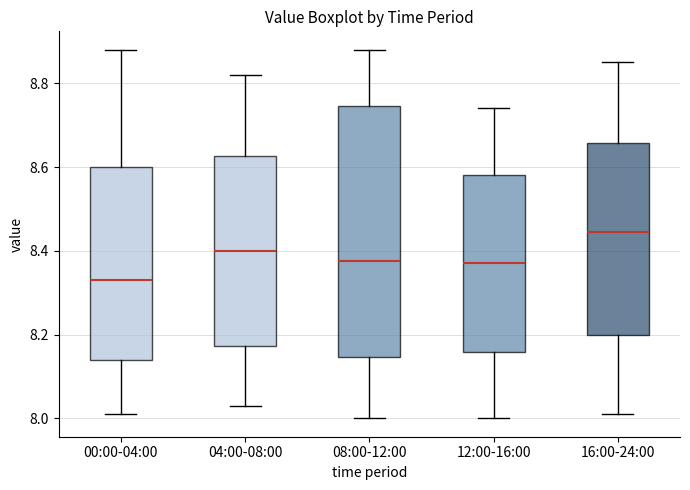

Reading left to right, read every box against the y-axis: the position of its median line, the range the box covers, and the ends of its whiskers. The values are not printed on the chart, so give them approximately, as read against the axis.

00:00-04:00: median 8.34, box 8.14 to 8.60, whiskers 8.02 to 8.88
04:00-08:00: median 8.40, box 8.18 to 8.62, whiskers 8.04 to 8.82
08:00-12:00: median 8.38, box 8.14 to 8.74, whiskers 8.00 to 8.88
12:00-16:00: median 8.38, box 8.16 to 8.58, whiskers 8.00 to 8.74
16:00-24:00: median 8.44, box 8.20 to 8.66, whiskers 8.02 to 8.86